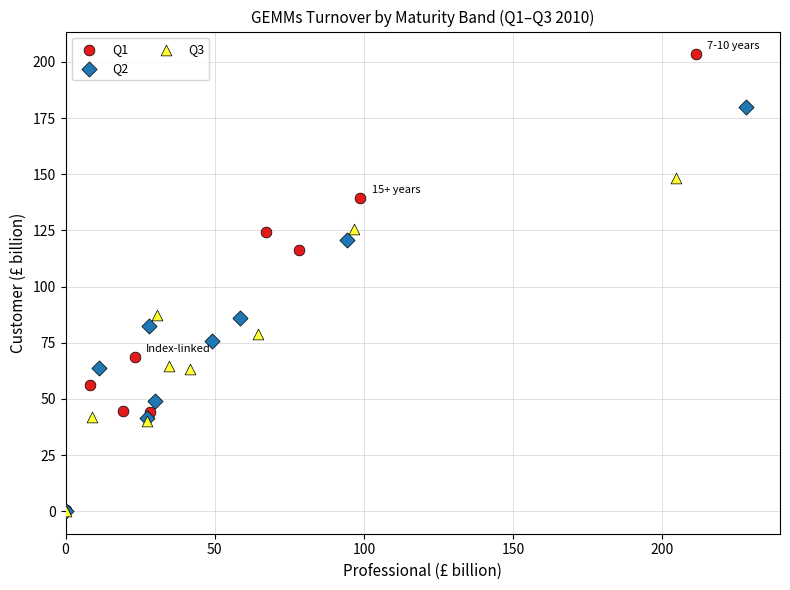

Which series has the largest Y range (max minus min)?

Q1